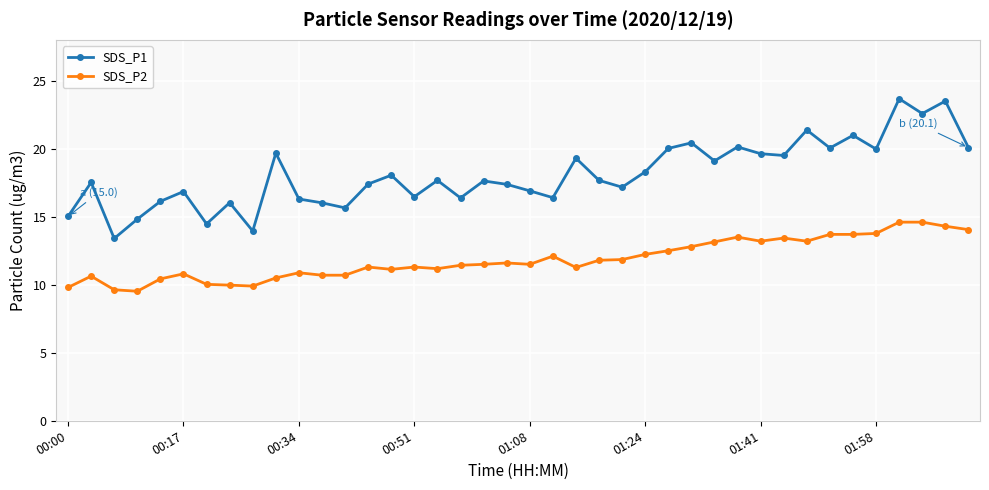

Count the number of data series in this chart.

2